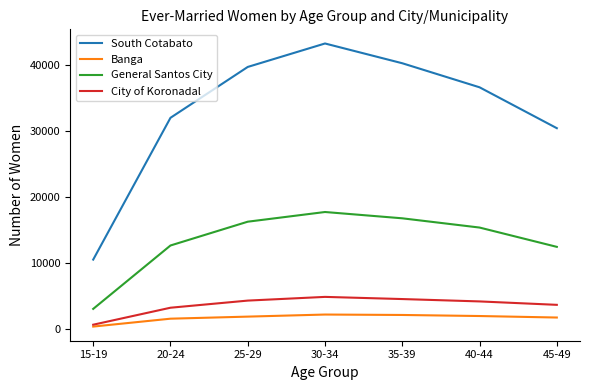

Rank the series by their maximum value, from lowest to highest.

Banga, City of Koronadal, General Santos City, South Cotabato